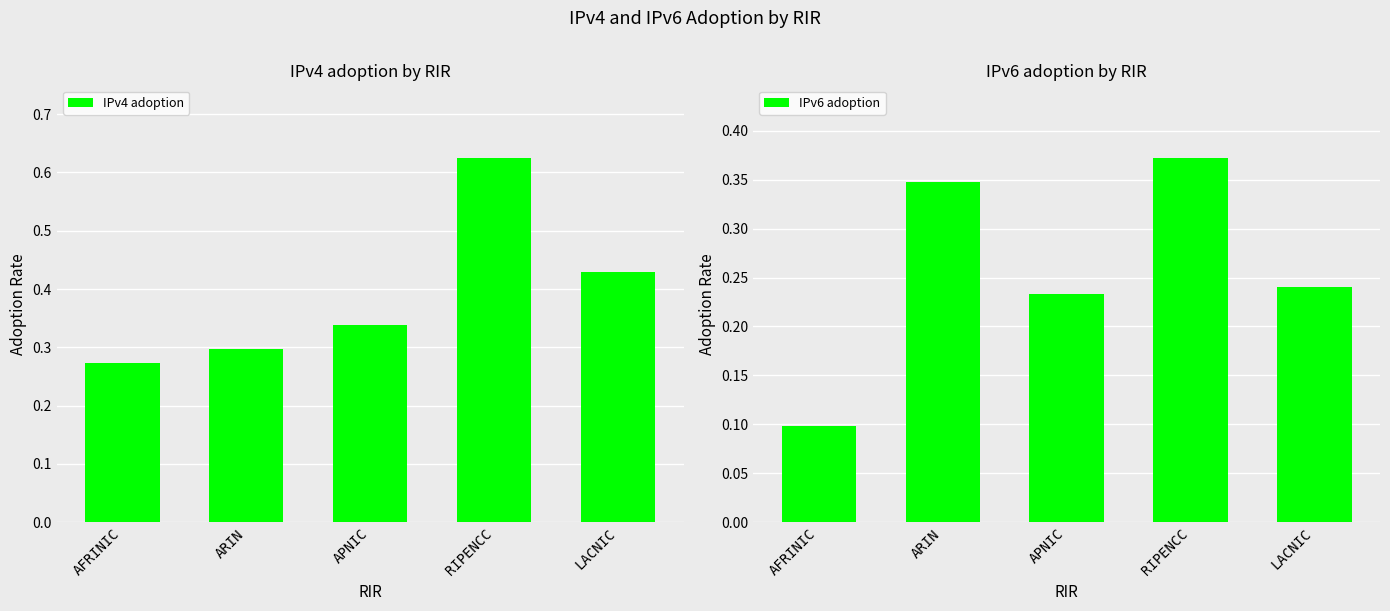

What is the difference between the maximum and minimum values in the IPv4 adoption series?

0.4